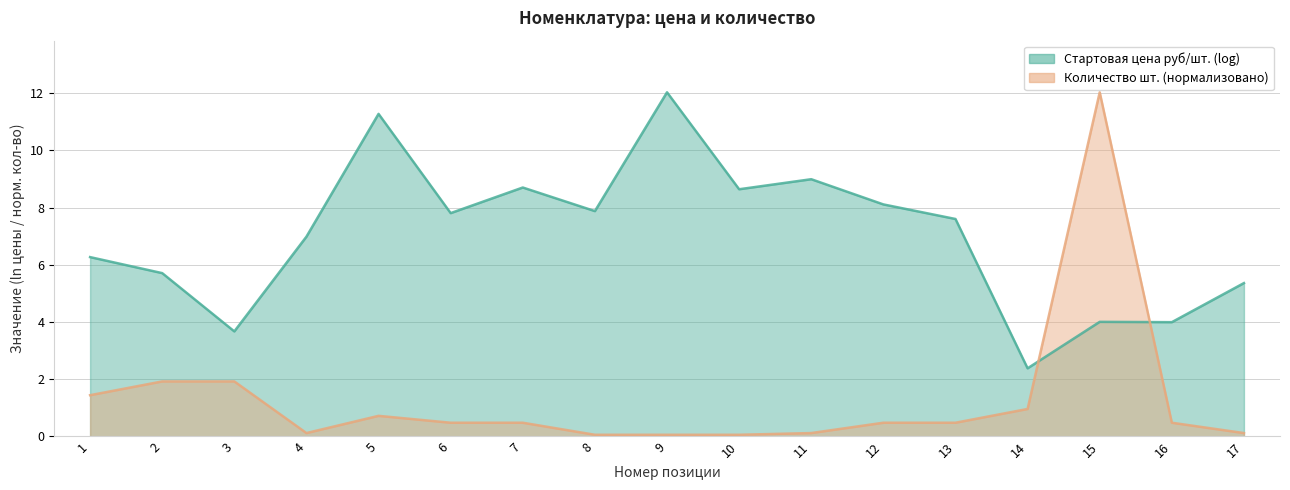

What is the value of the 13th point from the left?

0.5